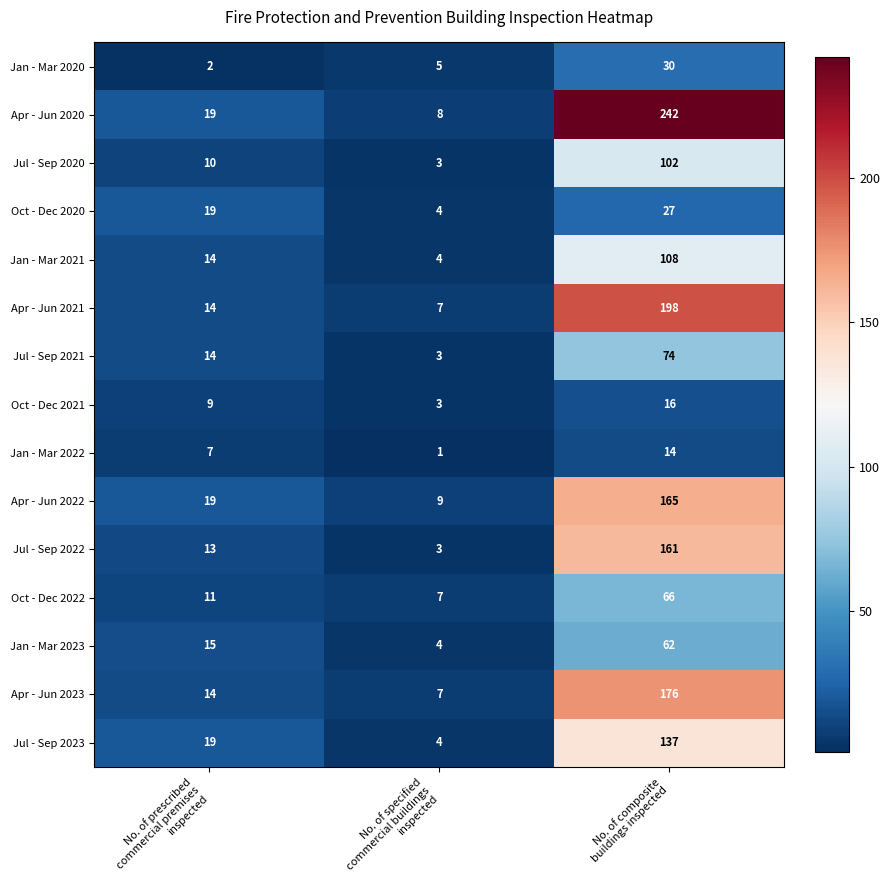

Which series has the largest total across all categories?

Apr - Jun 2020